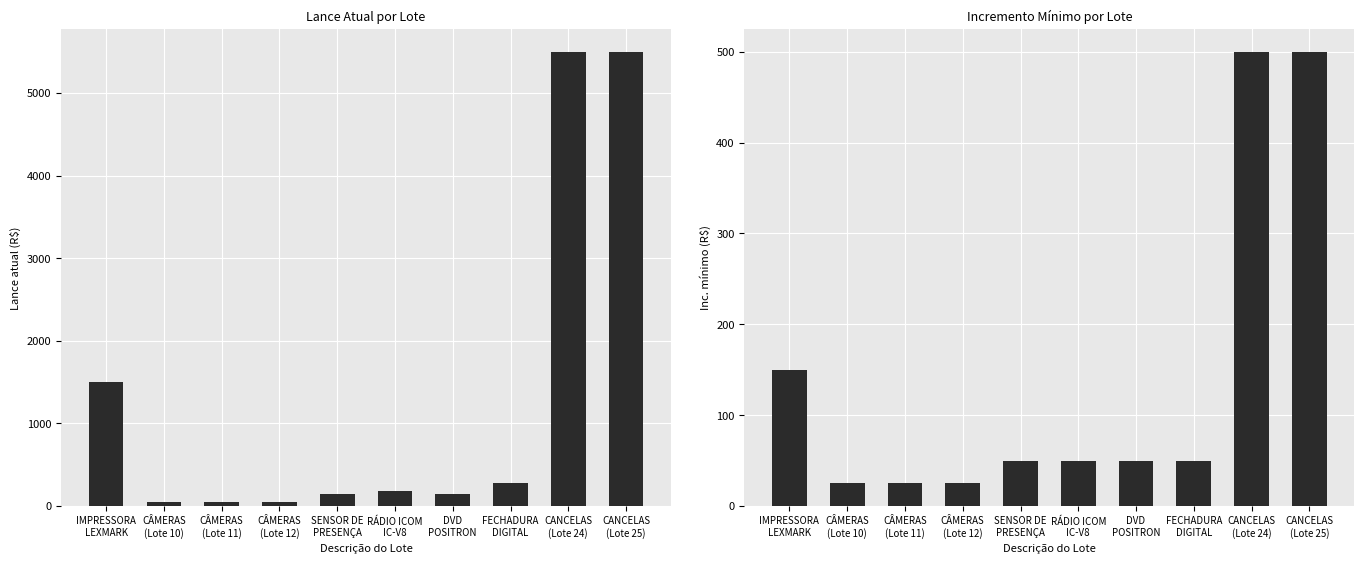

At which label does Inc. mínimo reach its minimum?

CÂMERAS
(Lote 10)